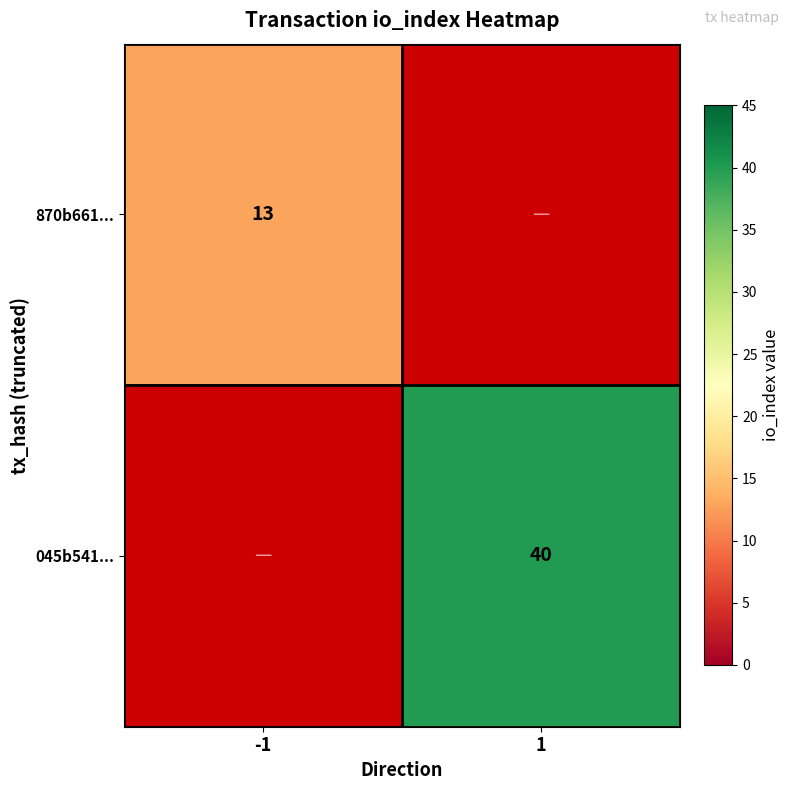

What is the maximum value shown in the chart?

40.0